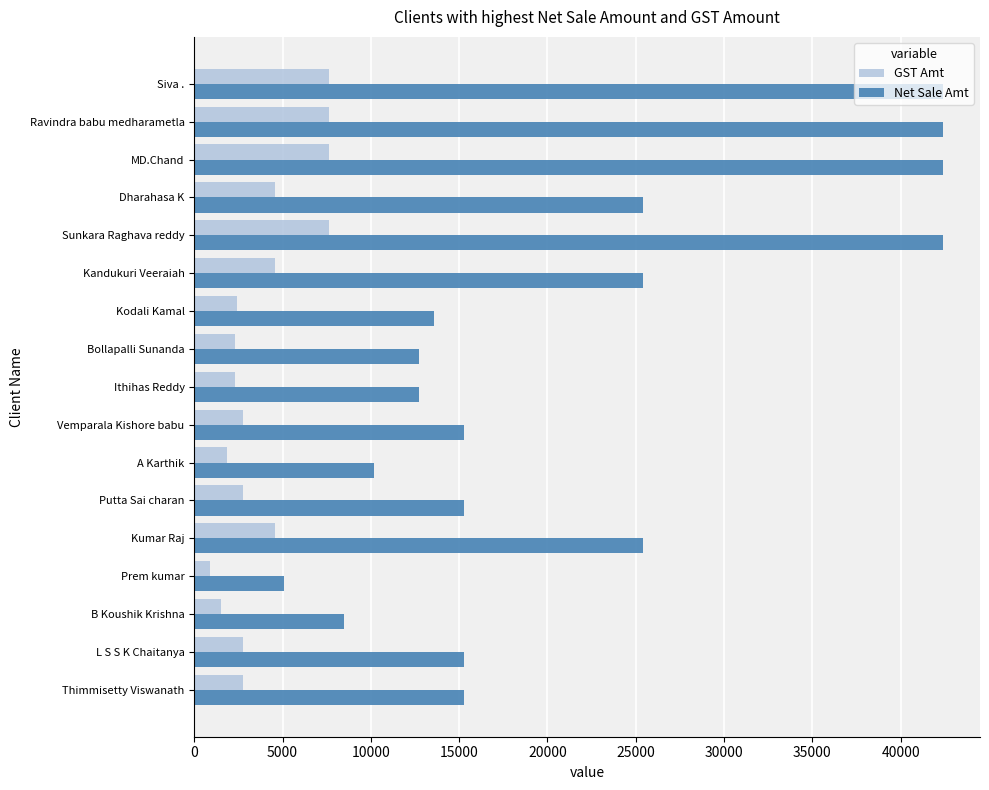

Which series has the largest total across all categories?

Net Sale Amt